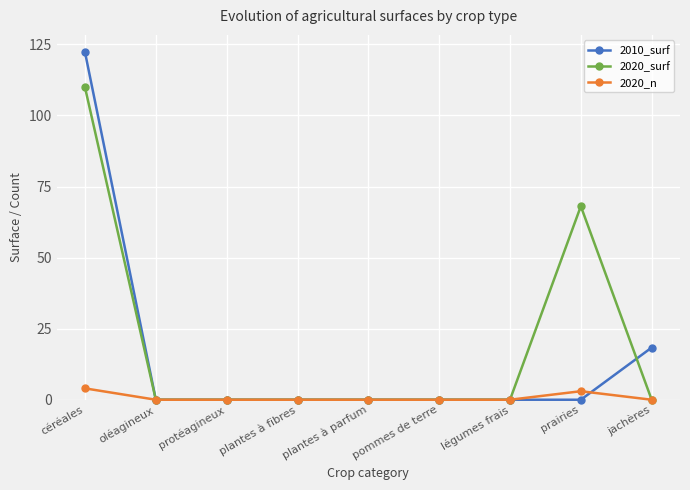

Which series changed the most between céréales and légumes frais?

2010_surf